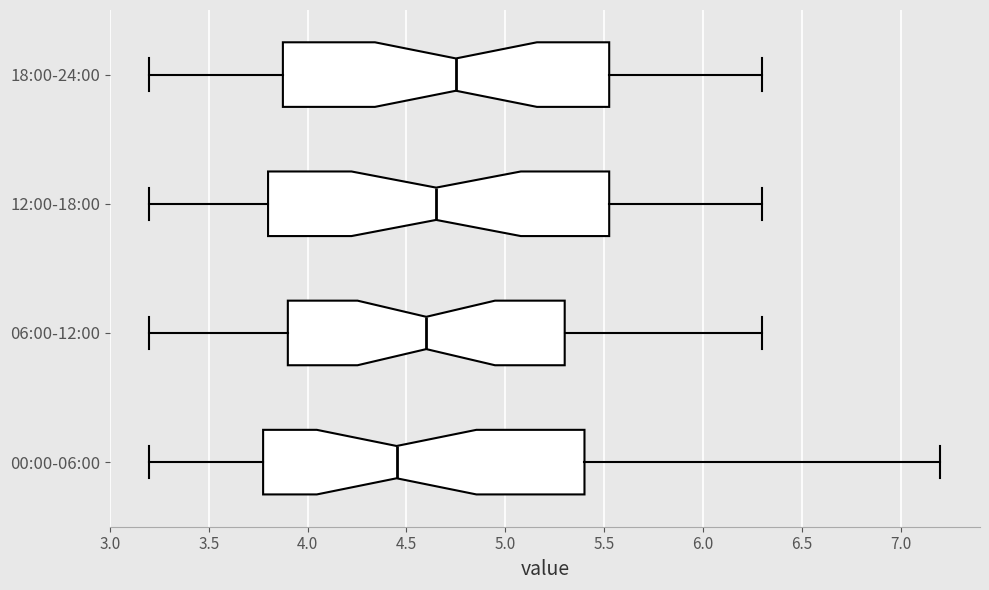

Reading bottom to top, transcribe this box plot: for each box, give where its median line is, the range the box spans, and where its two whiskers end, as read against the x-axis. The values are not printed on the chart, so give them approximately, as read against the axis.

00:00-06:00: median 4.45, box 3.80 to 5.40, whiskers 3.20 to 7.20
06:00-12:00: median 4.60, box 3.90 to 5.30, whiskers 3.20 to 6.30
12:00-18:00: median 4.65, box 3.80 to 5.55, whiskers 3.20 to 6.30
18:00-24:00: median 4.75, box 3.90 to 5.55, whiskers 3.20 to 6.30